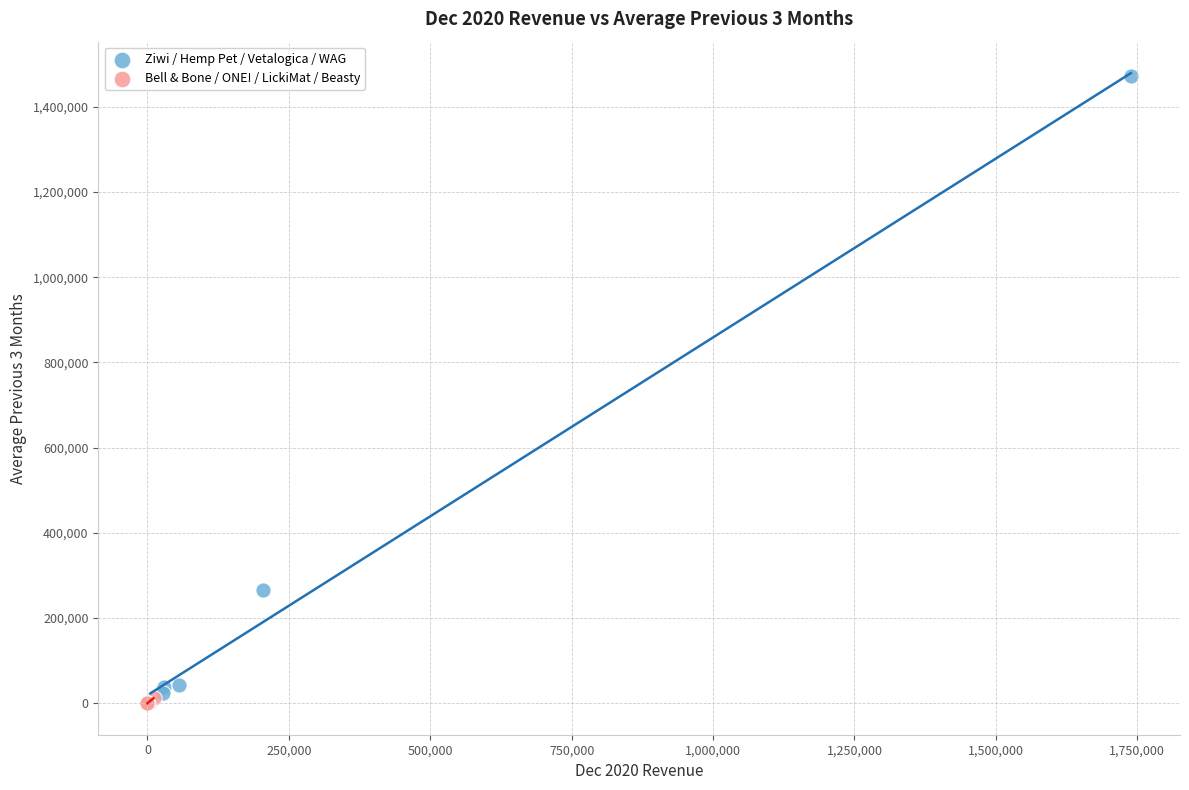

Which series contains the highest Y value?

Ziwi / Hemp Pet / Vetalogica / WAG